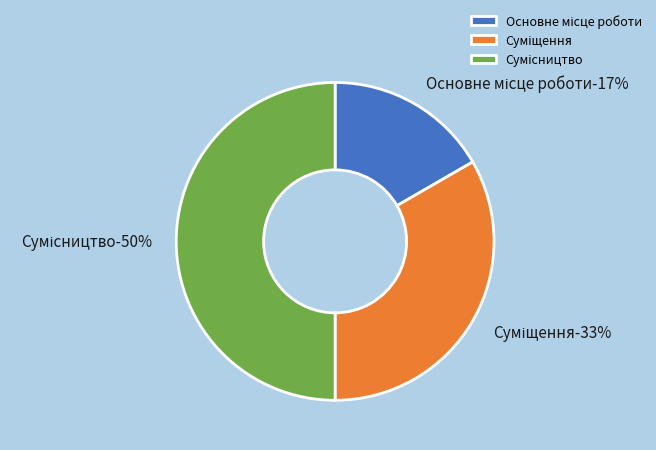

What is the total percentage of Основне місце роботи and Суміщення?

50.0%